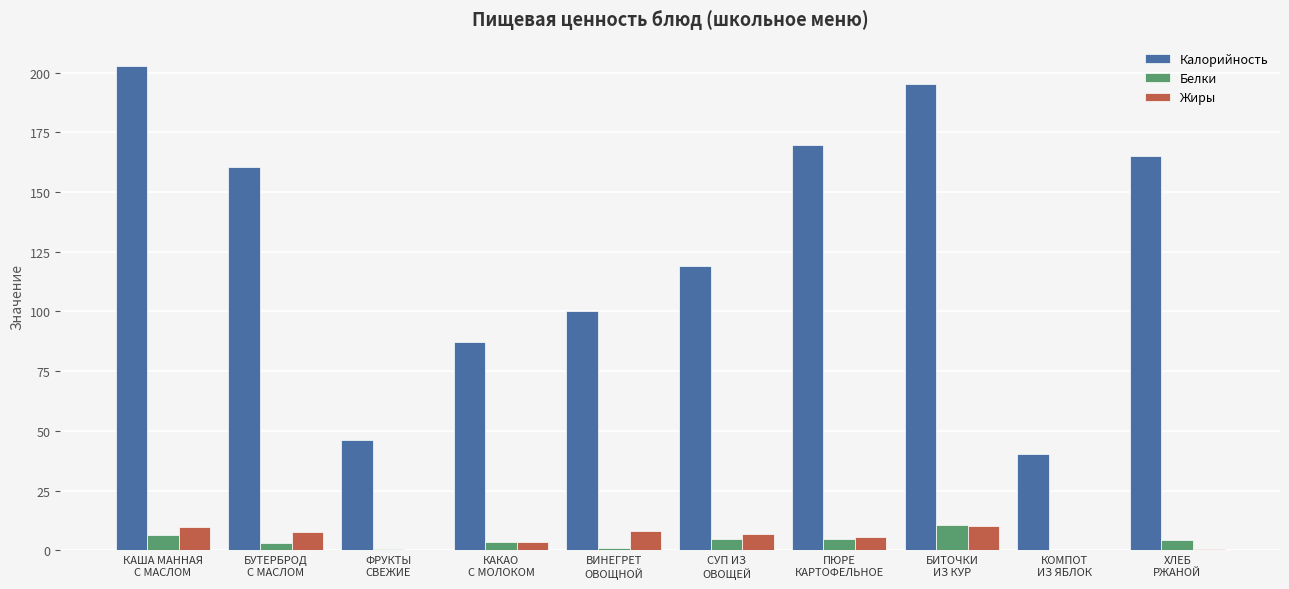

Which series has the largest total across all categories?

Калорийность